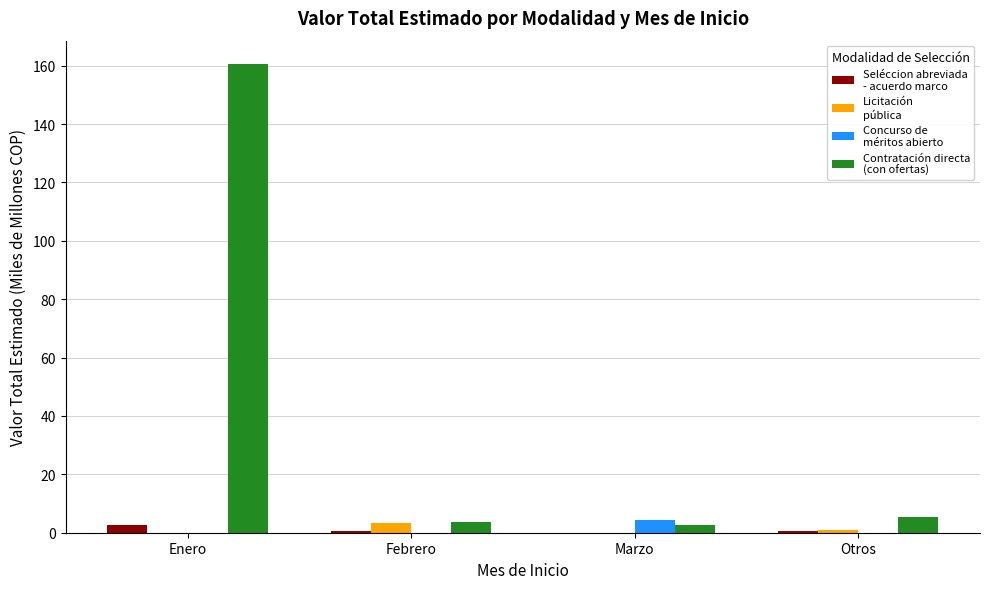

Which label corresponds to the largest value in the chart?

Enero